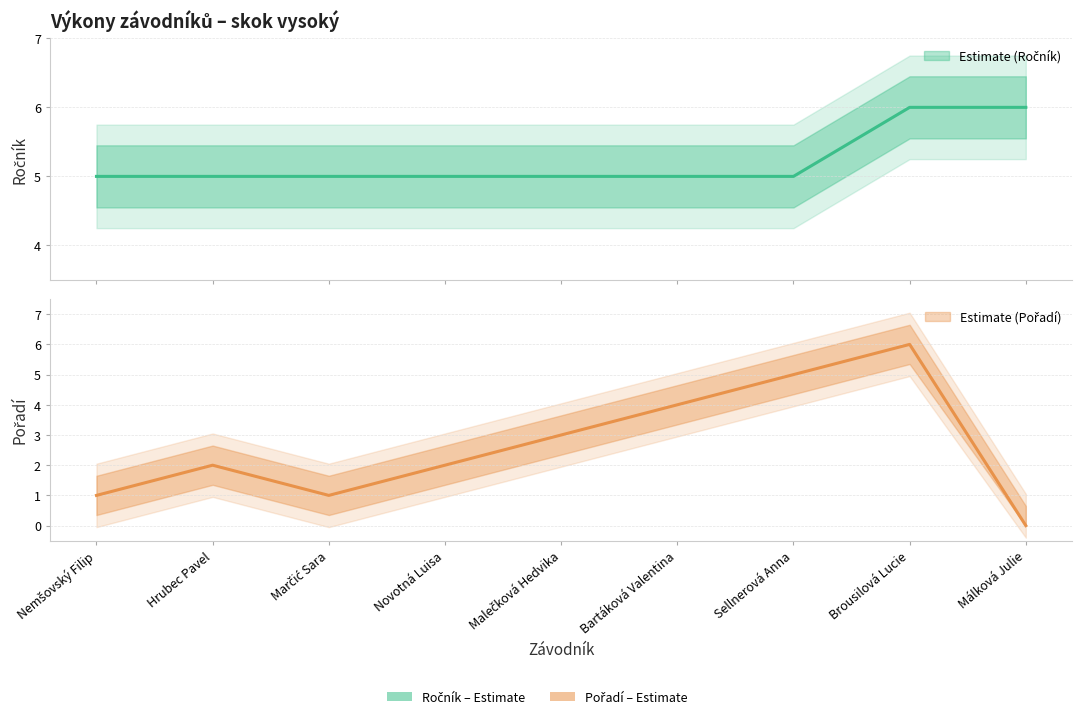

True or false: Ročník has more than 2 interior local peaks.

False